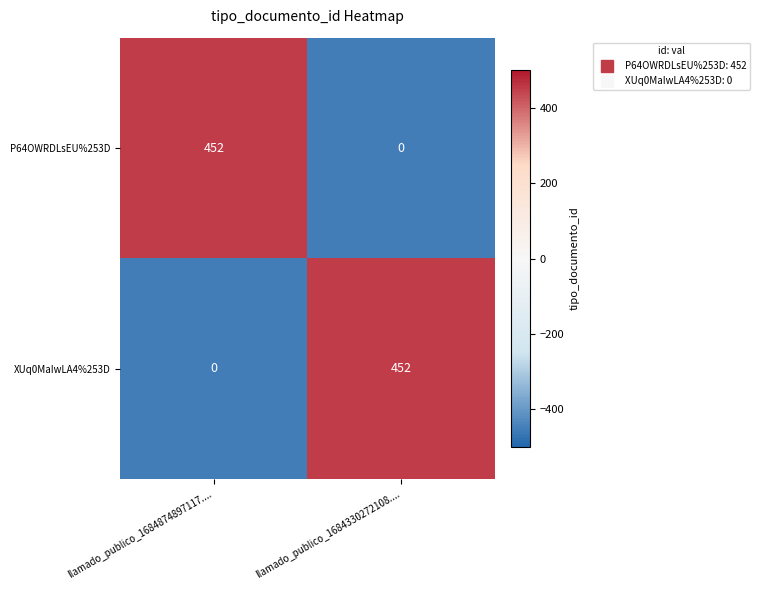

What is the difference between the maximum and minimum values in the XUq0MaIwLA4%253D series?

452